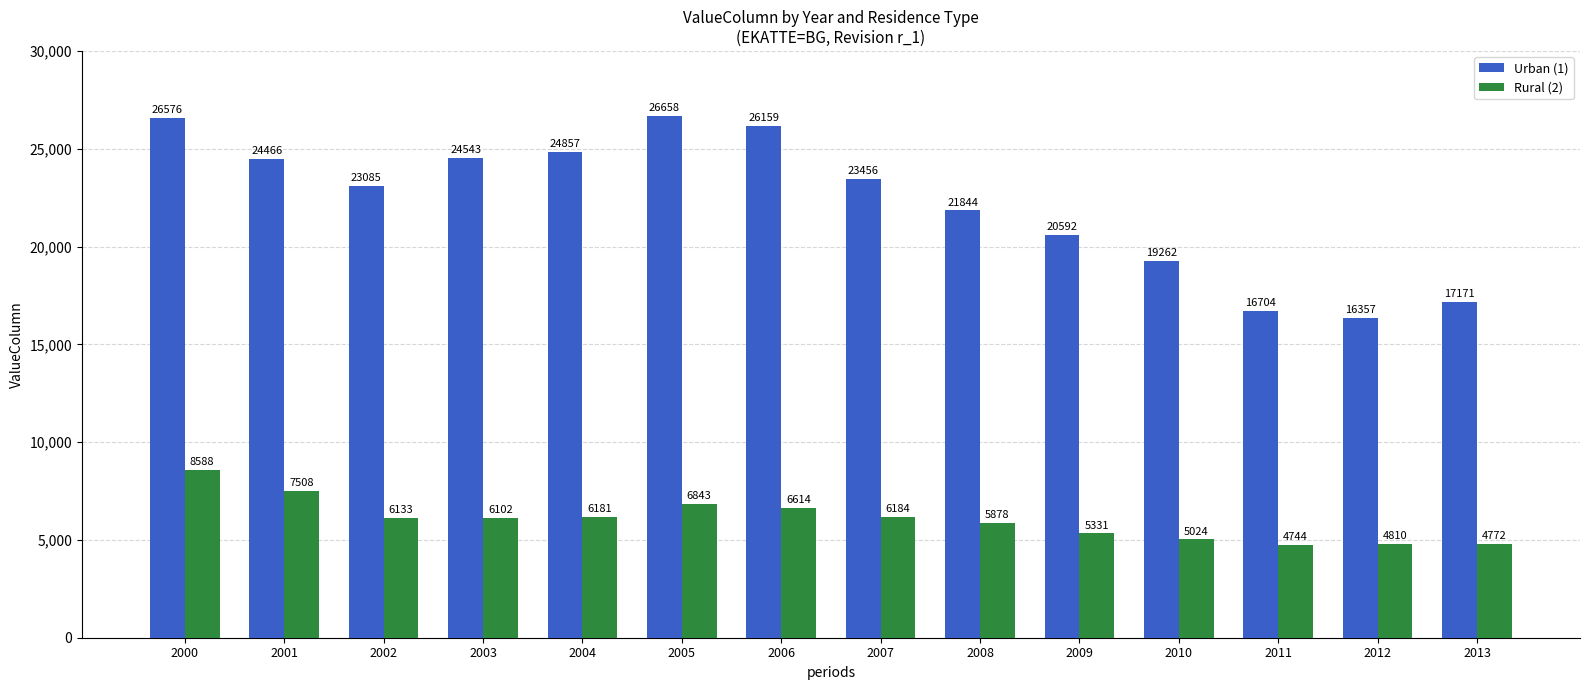

What are all the series names shown in the legend?

Urban (1), Rural (2)